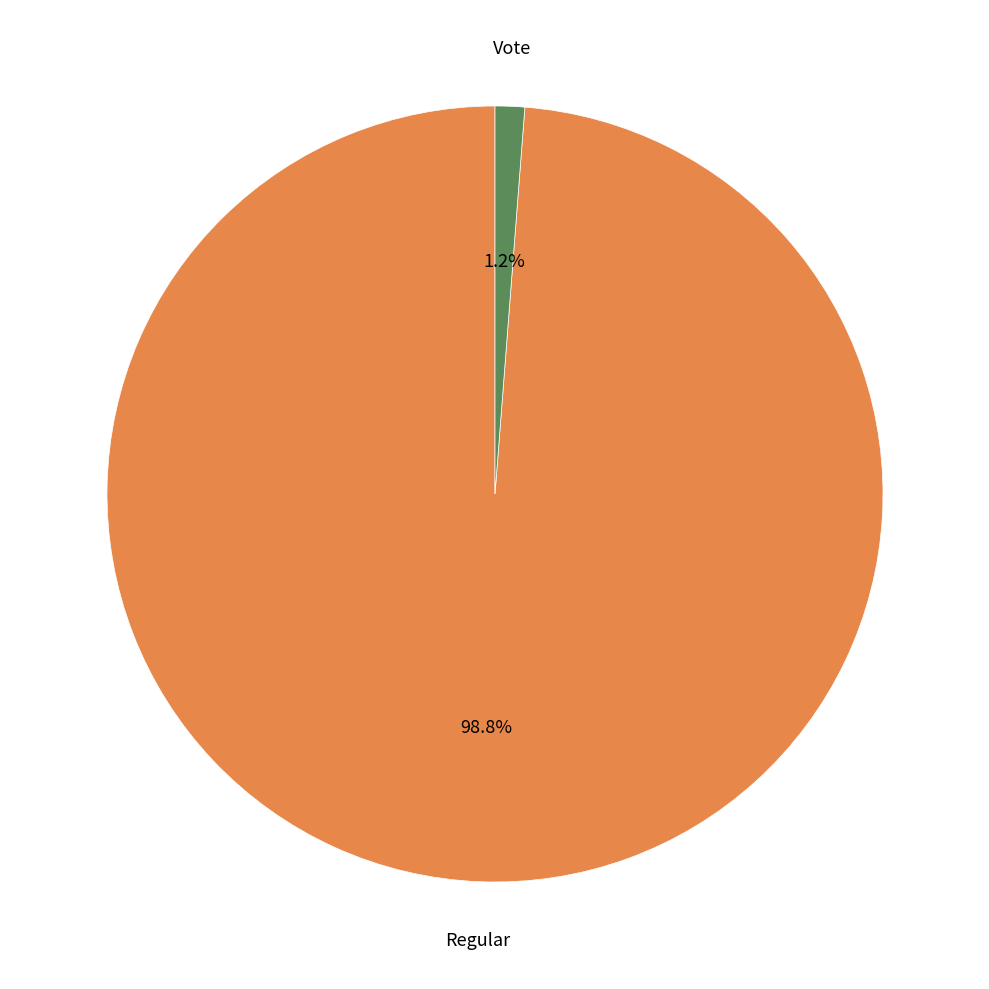

Is there any slice that represents more than half of the pie?

Yes